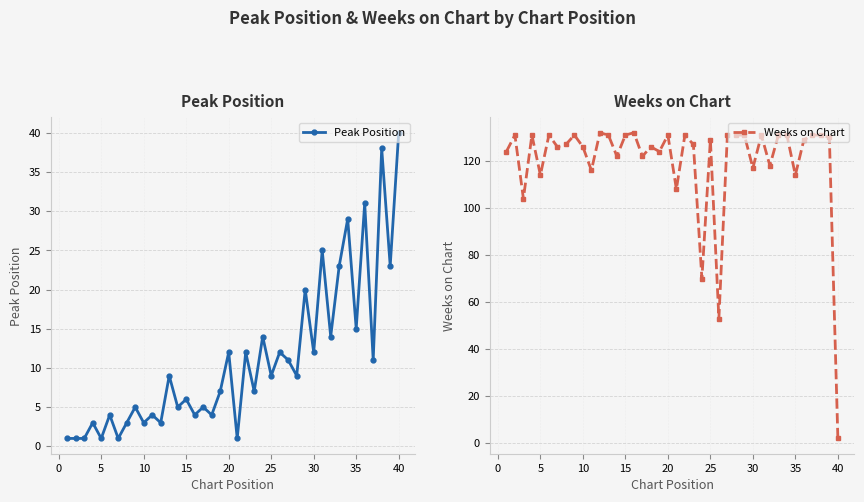

Reading right to left, transcribe all the data shown in this chart.

Peak Position: 40	23	38	11	31	15	29	23	14	25	12	20	9	11	12	9	14	7	12	1	12	7	4	5	4	6	5	9	3	4	3	5	3	1	4	1	3	1	1	1
Weeks on Chart: 2	130	131	131	129	114	131	131	118	131	117	131	131	131	53	129	70	127	131	108	131	124	126	122	132	131	122	131	132	116	126	131	127	126	131	114	131	104	131	124